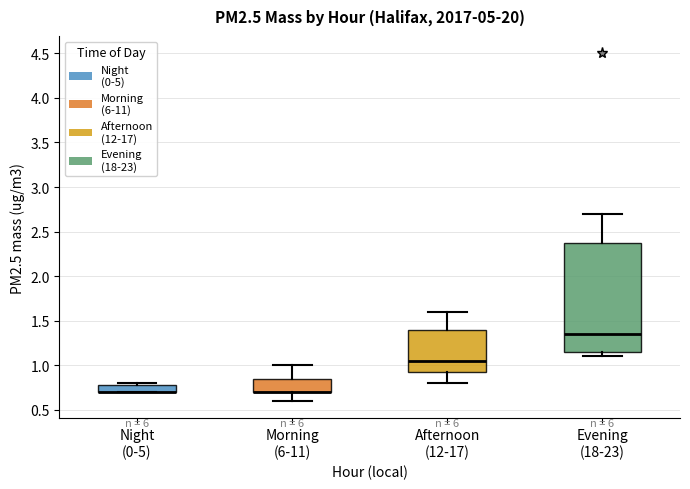

Comparing the boxes themselves (not the whiskers), which one is the tallest?

Evening (18-23)